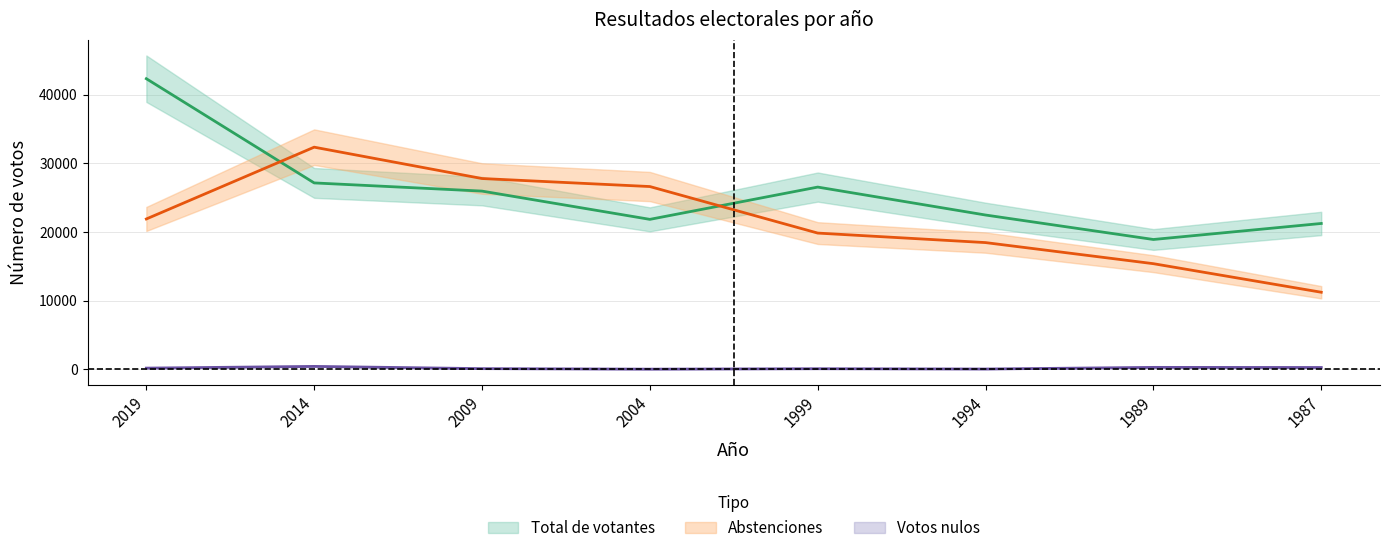

Which has a higher value, 2019 or 1989?

2019